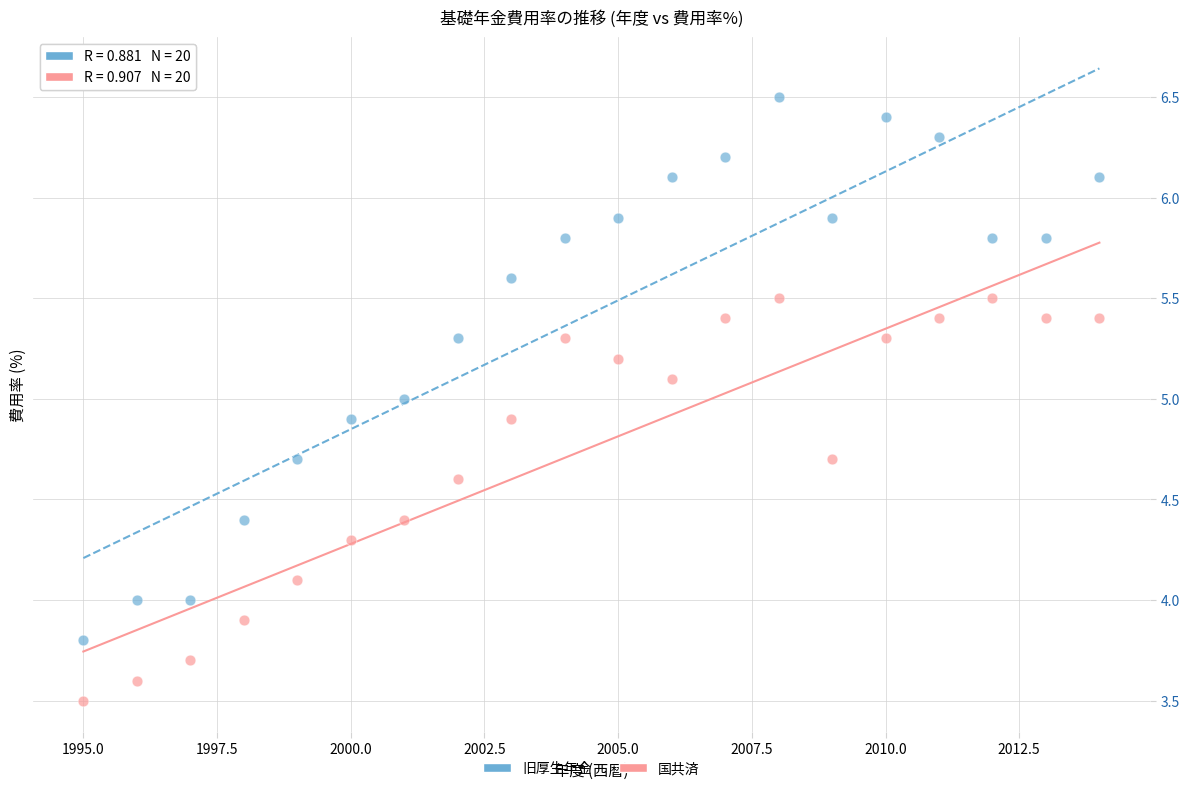

Which series reaches the maximum Y coordinate?

旧厚生年金